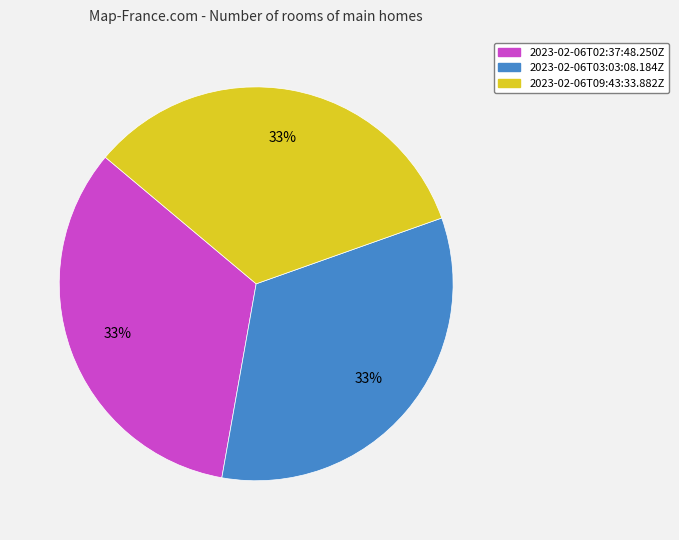

To the nearest percent, what portion does 2023-02-06T09:43:33.882Z represent?

33%